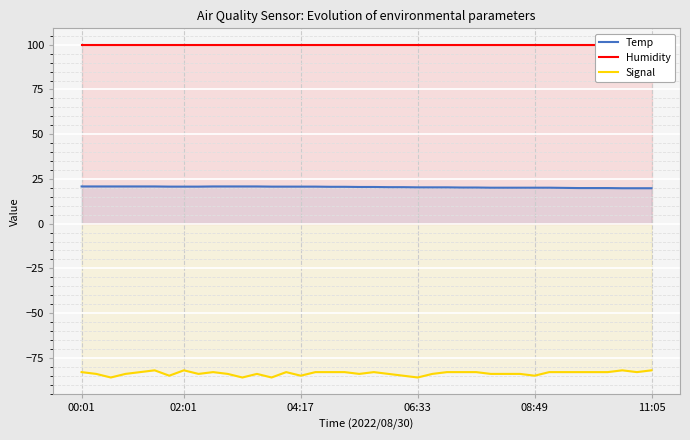

How many Signal values are between -84 and -83?

28